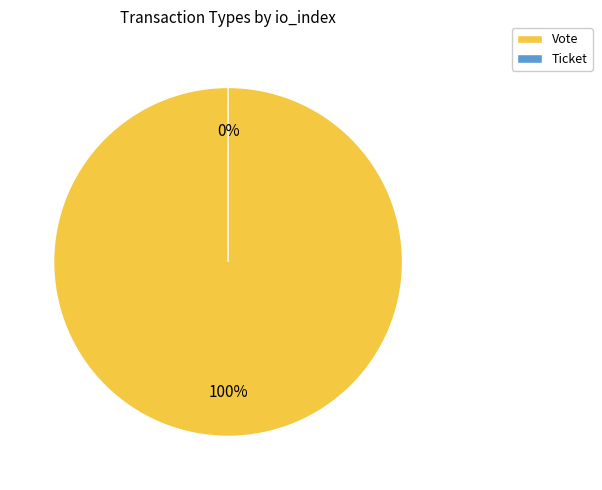

How many slices are in this pie chart?

2